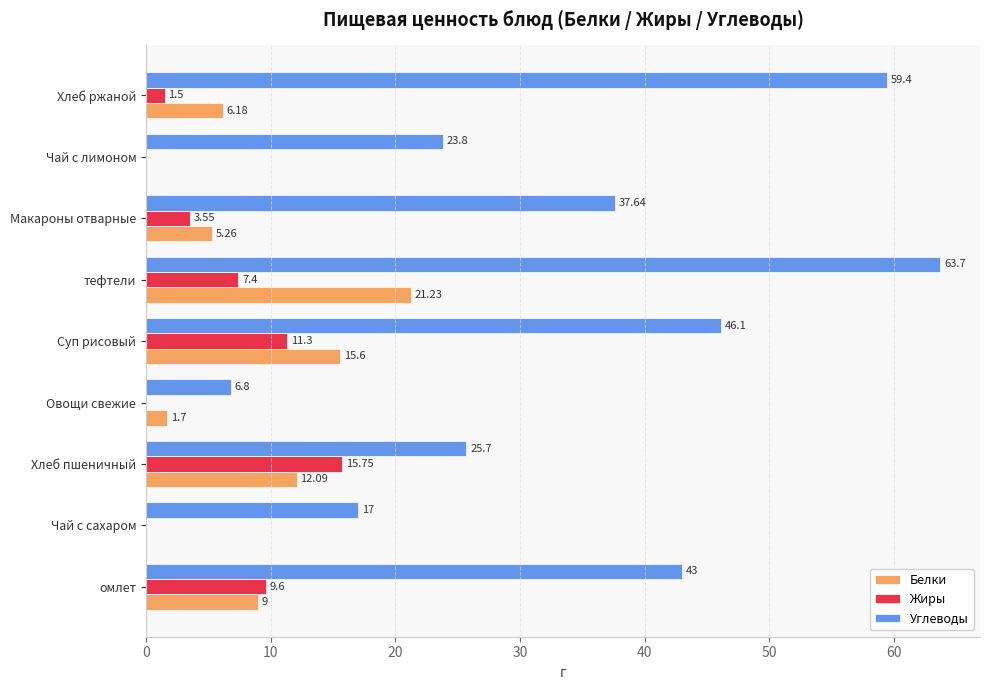

Between Чай с сахаром and тефтели, which series saw the biggest shift?

Углеводы